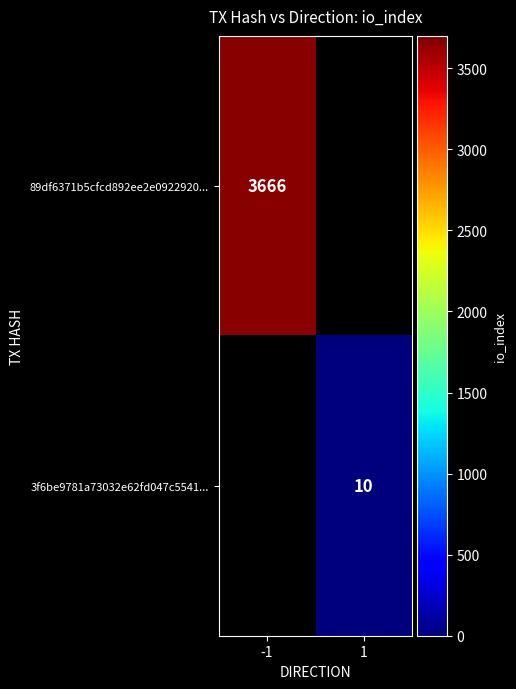

At which category does the chart reach its minimum across all series?

1